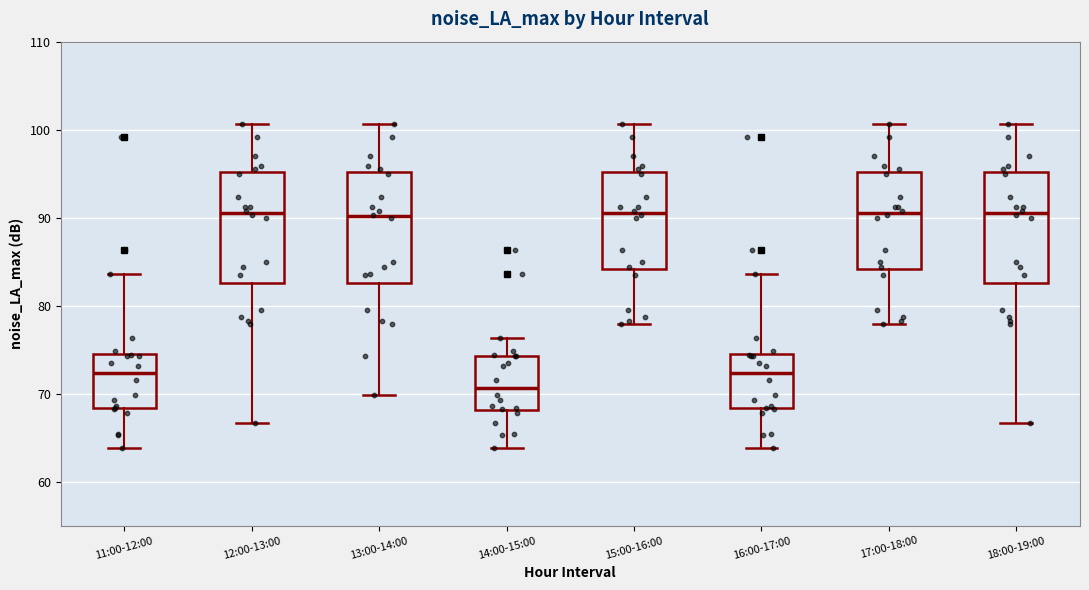

Where does the upper whisker of the box for 18:00-19:00 end on the y-axis? The values are not printed on the chart, so give them approximately, as read against the axis.

101